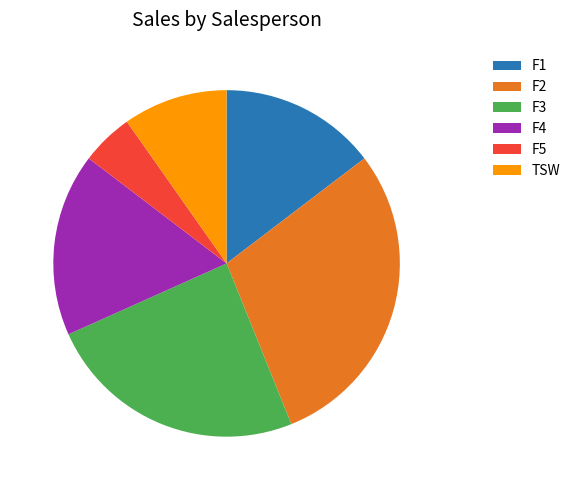

Rank the categories by value from highest to lowest.

F2, F3, F4, F1, TSW, F5